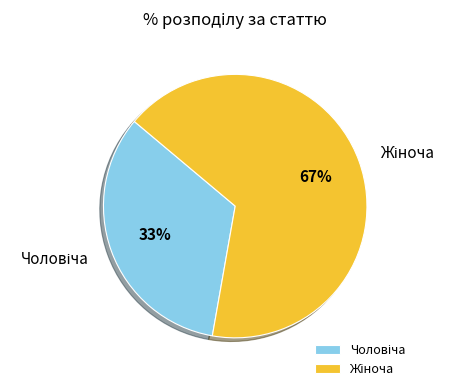

Does any single category account for the majority?

Yes